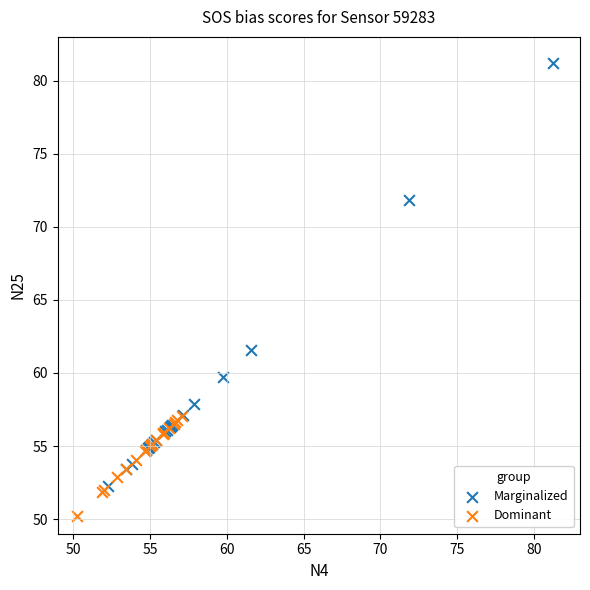

Which series has the widest spread of Y values?

Marginalized